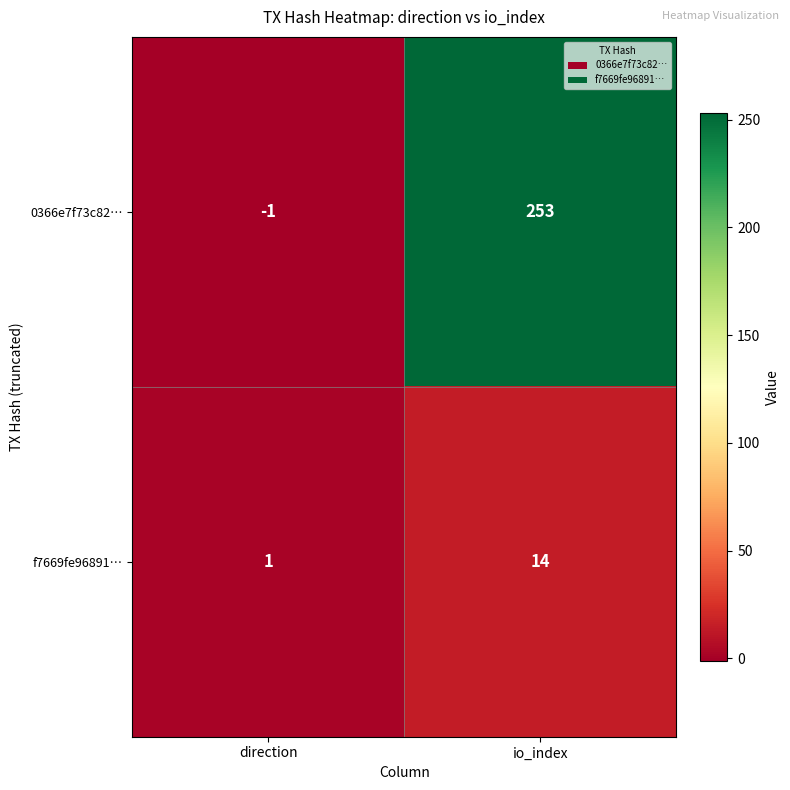

What is the sum of all f7669fe96891… values?

15